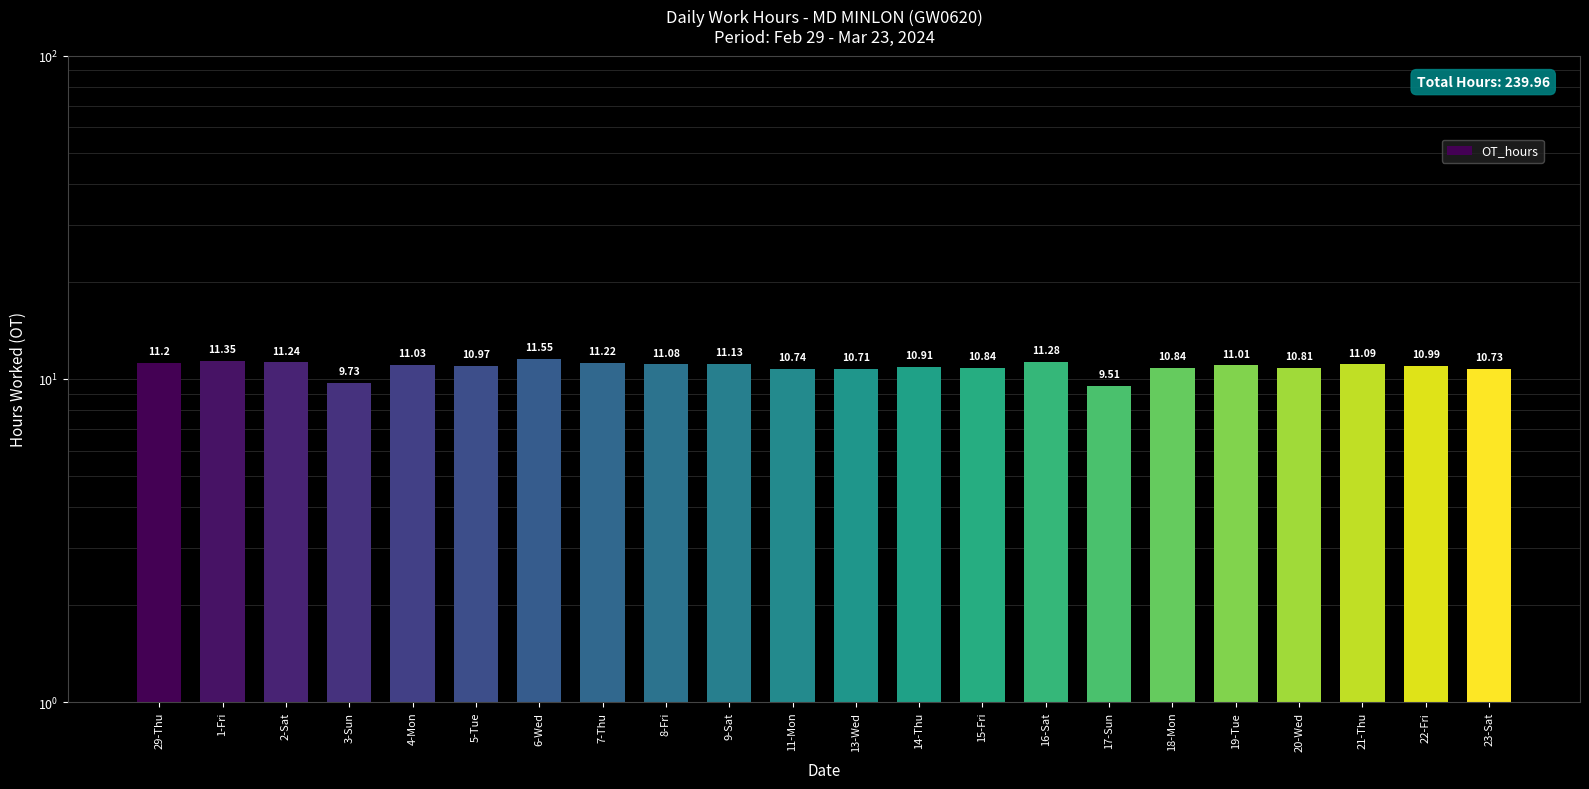

What is the maximum value shown in the chart?

11.6